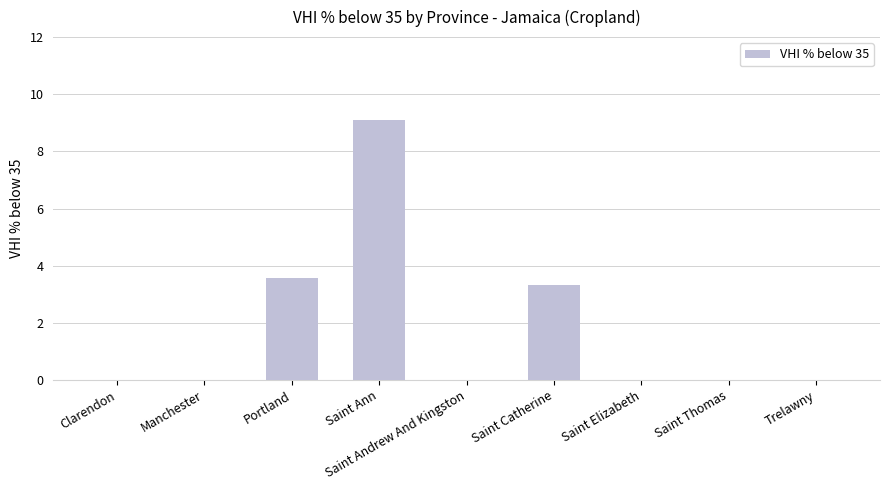

Which category has the highest value across all series?

Saint Ann